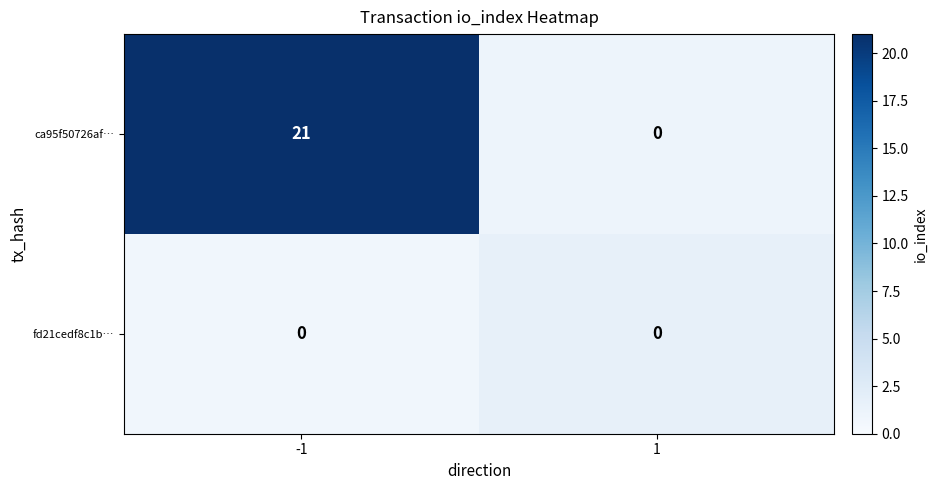

Which series has the widest spread of values?

row_0